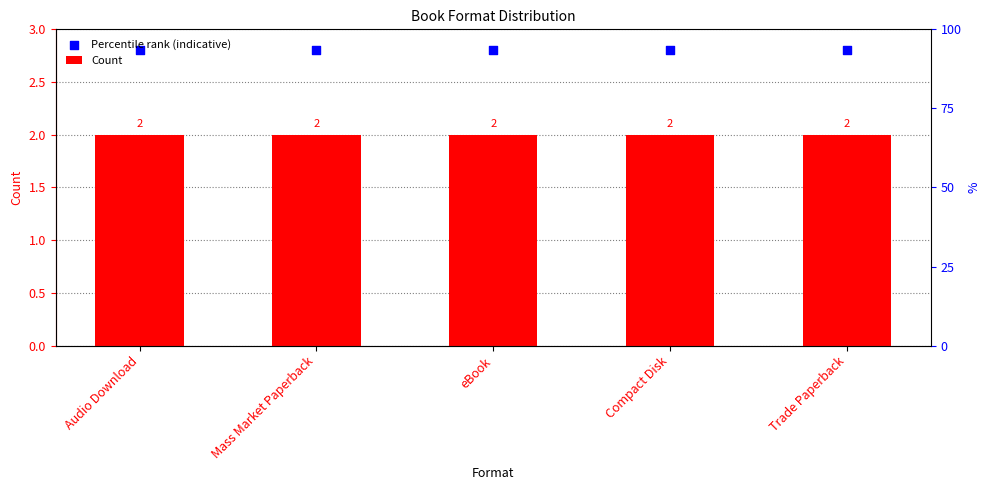

Which series reaches the maximum Y coordinate?

Percentile rank (indicative)